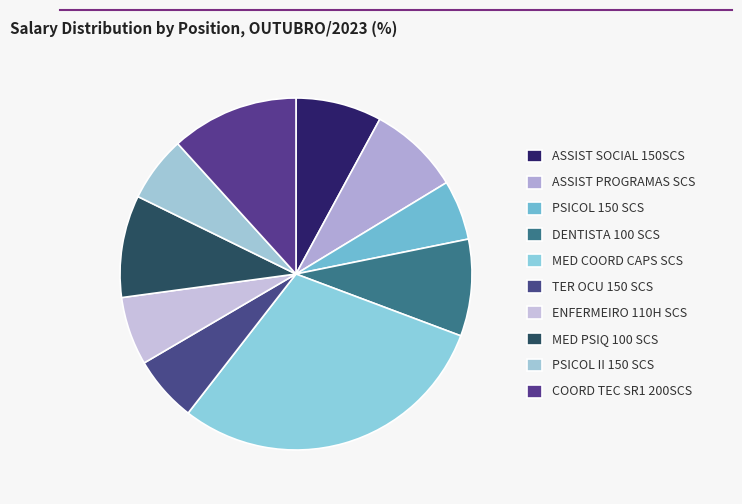

Do ENFERMEIRO 110H SCS and COORD TEC SR1 200SCS together represent more than half of the pie?

No